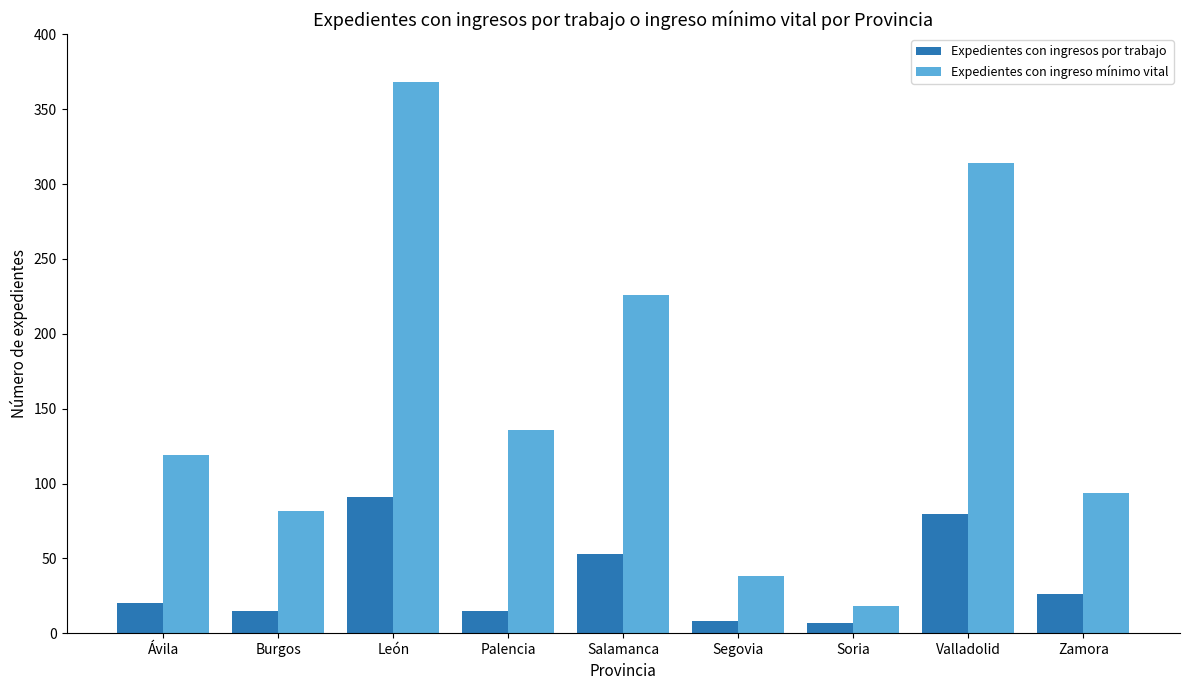

At which label is Expedientes con ingreso mínimo vital closest to 193?

Salamanca